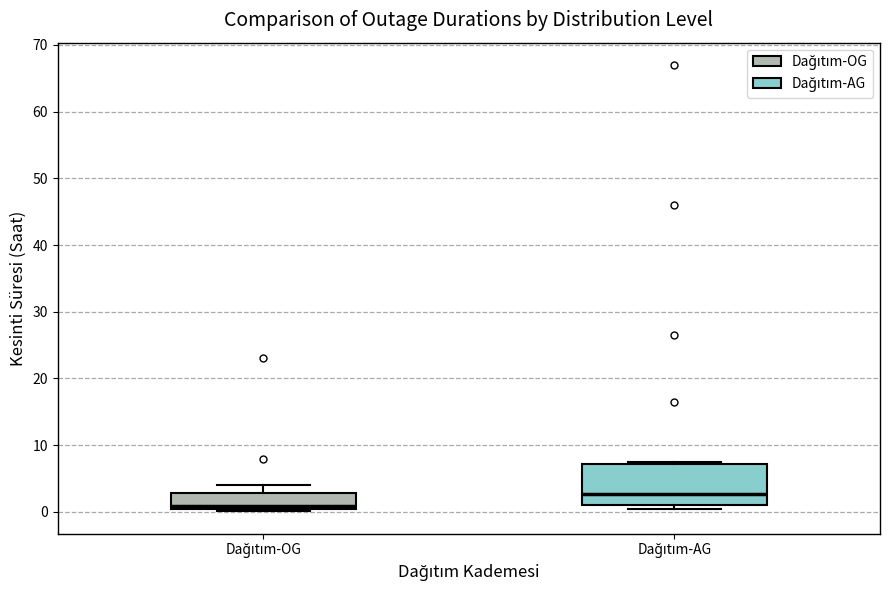

Which box has the lowest median line?

Dağıtım-OG